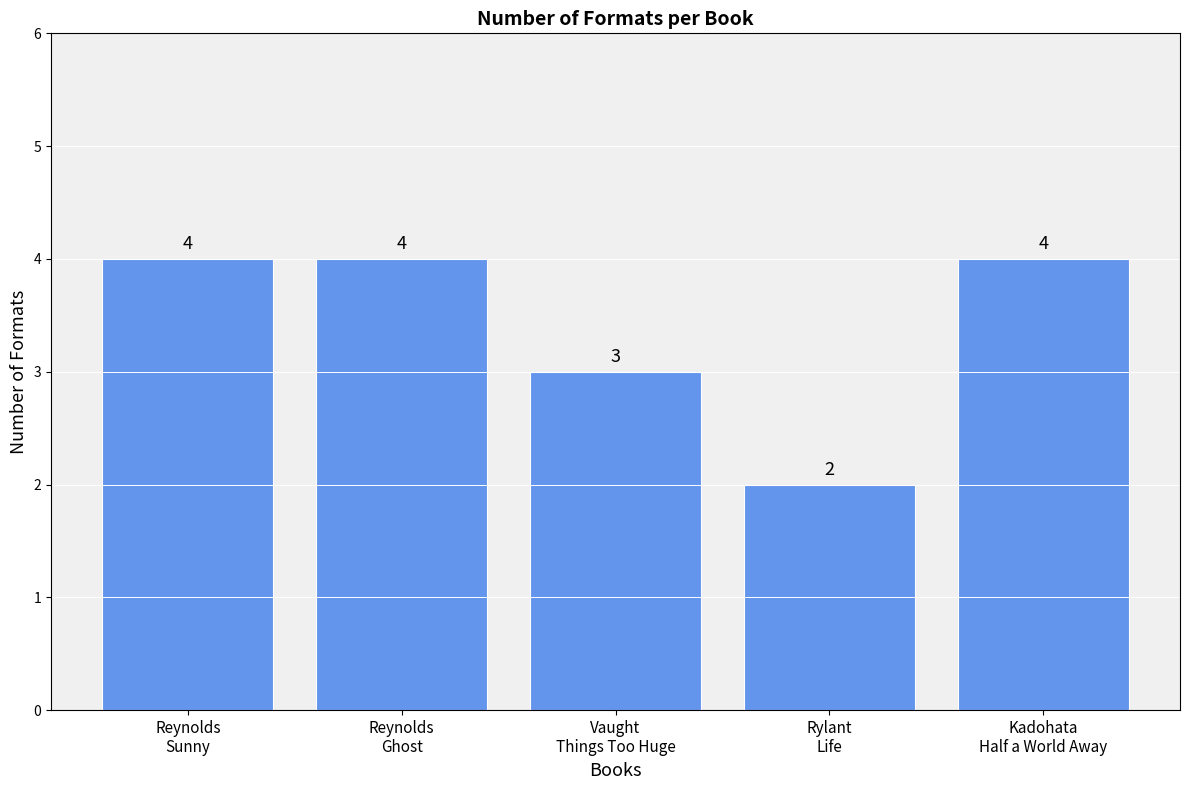

What is the average value?

3